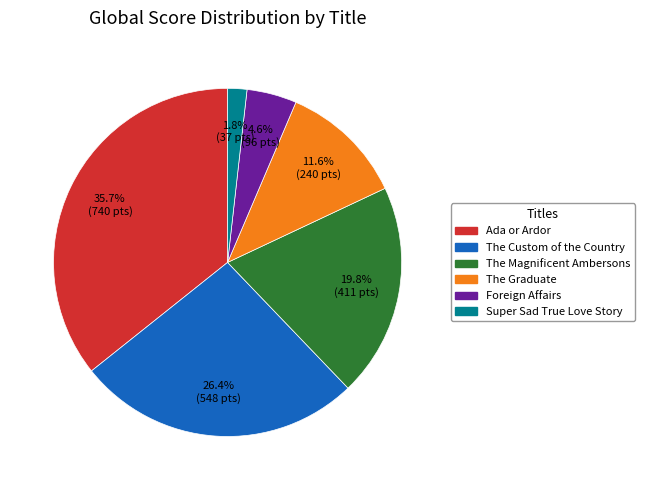

Which slice is the largest?

Ada or Ardor